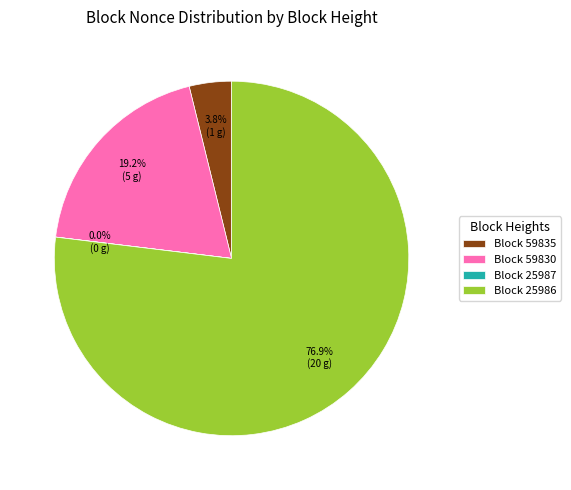

Between Block 59835 and Block 25986, which is larger?

Block 25986